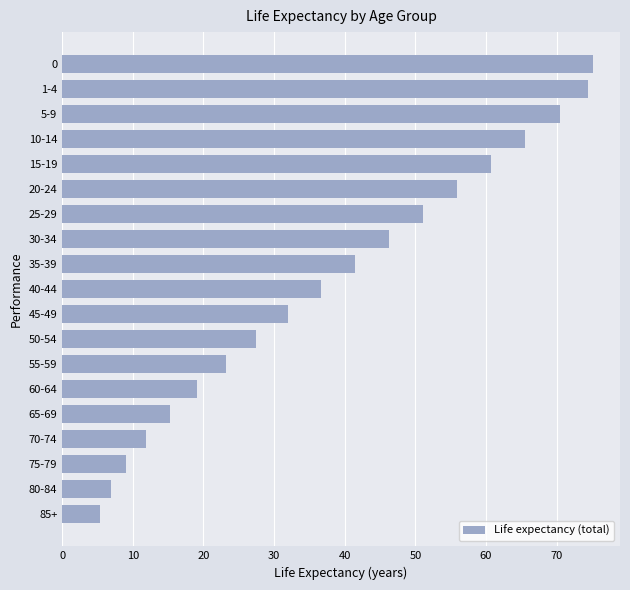

What is the approximate value at 50-54?

27.5